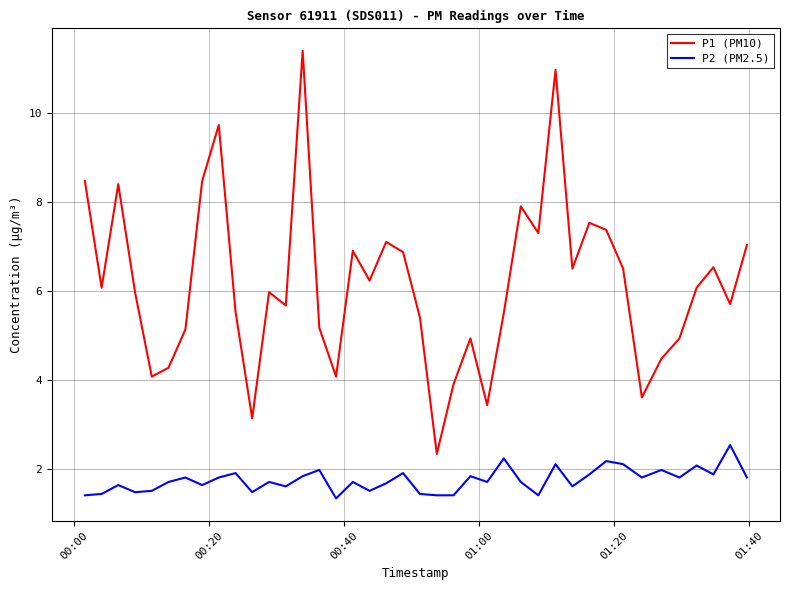

List the series in order of their peak value, lowest first.

P2 (PM2.5), P1 (PM10)